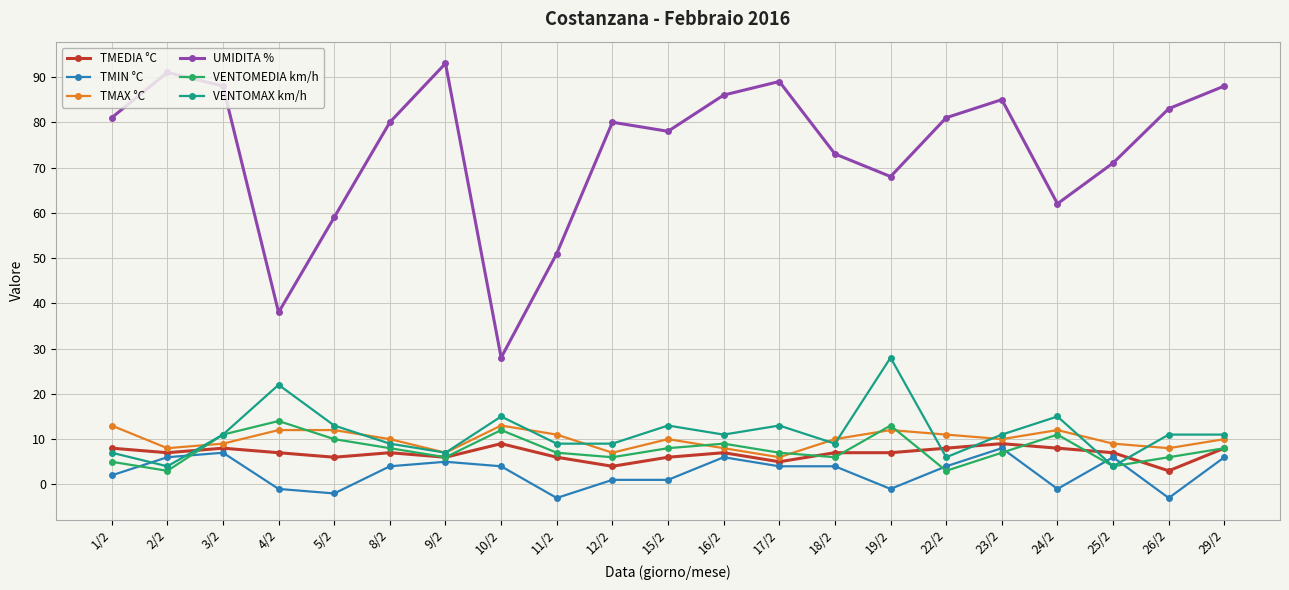

Which series has the largest range (max minus min)?

UMIDITA %